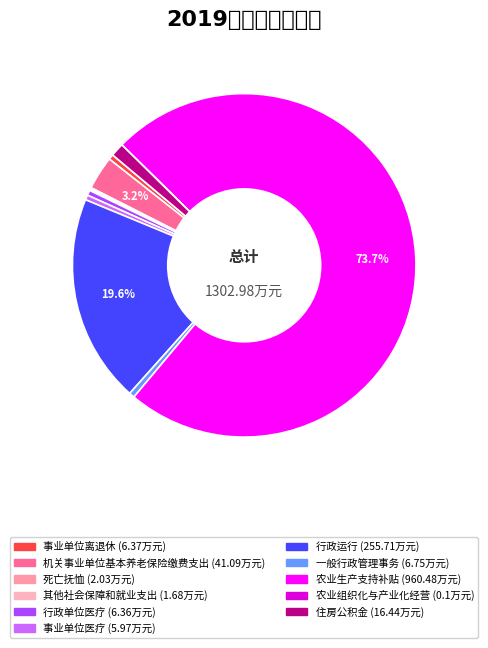

How much of the chart is everything except 事业单位离退休?

99.5%